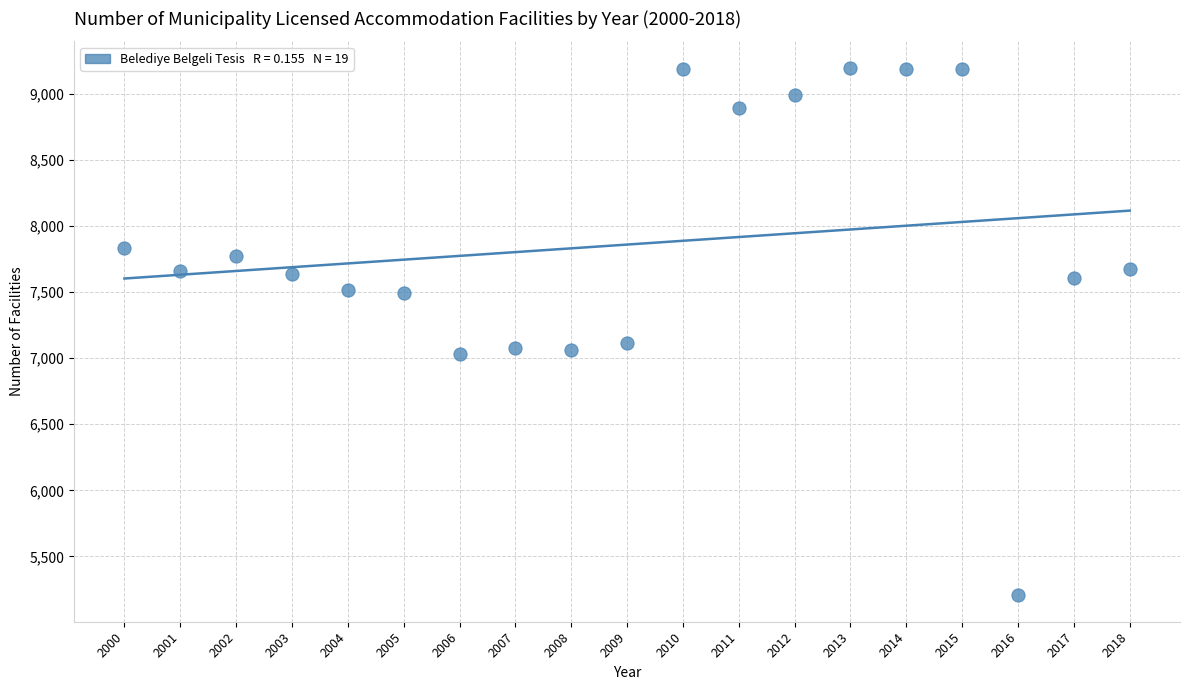

What is the range of X values (max minus min)?

18